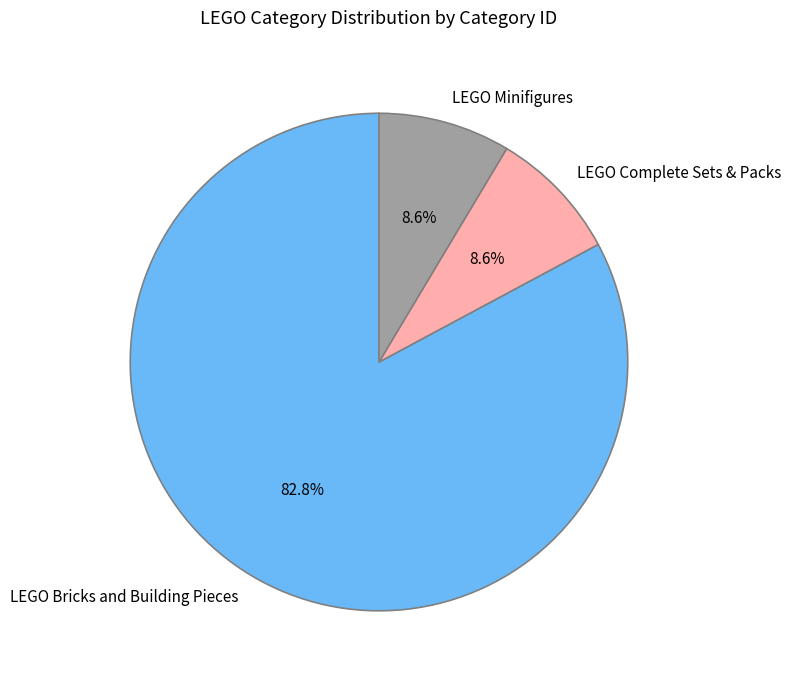

Does any single category account for the majority?

Yes